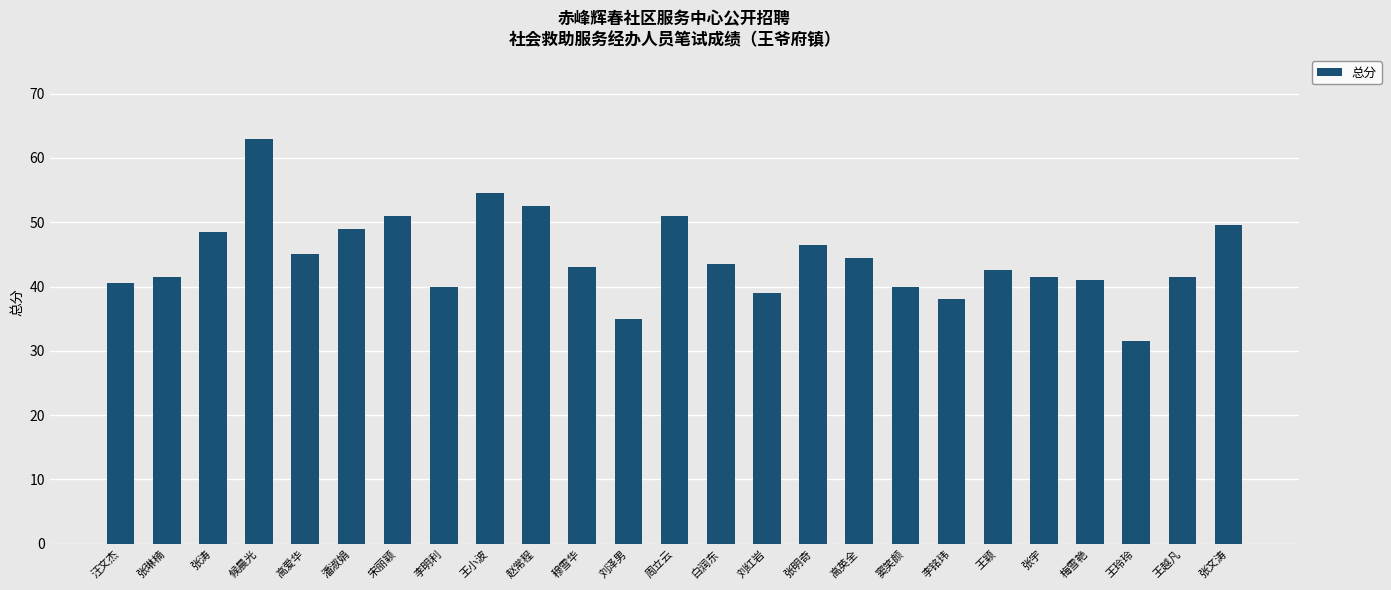

What is the average value?

44.5